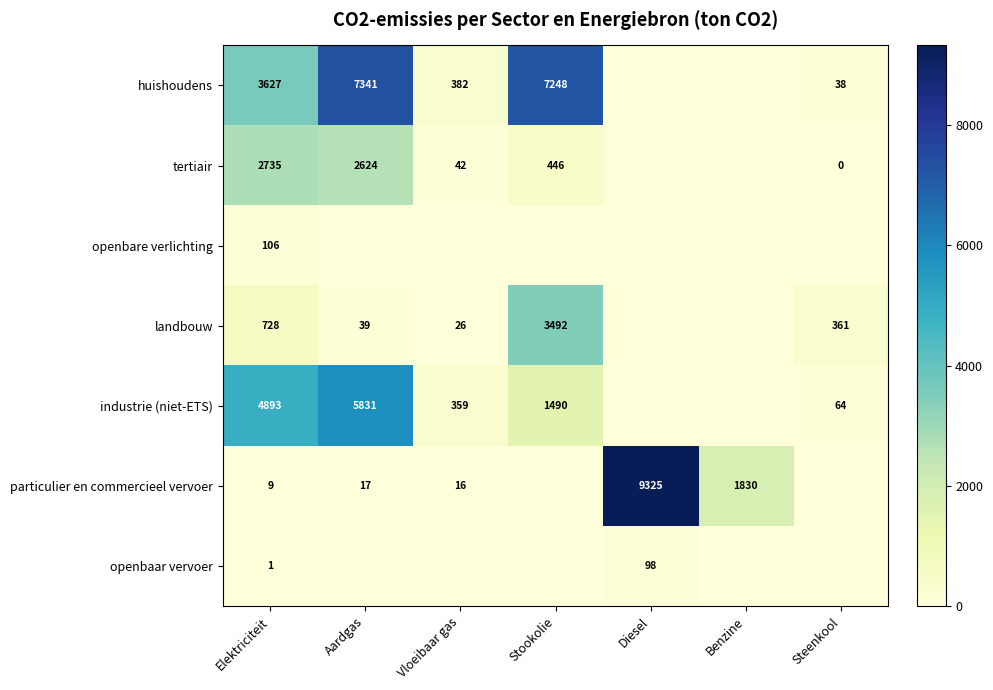

True or false: landbouw has a value of 3492 at Stookolie.

True